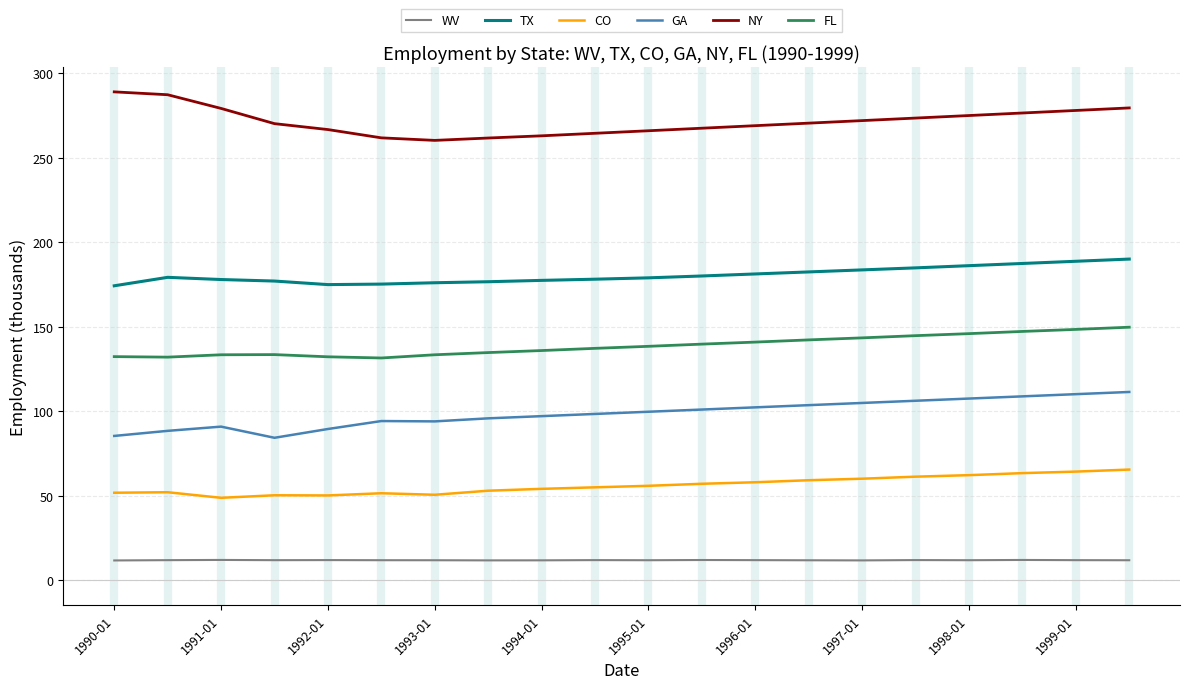

What is the highest value of the TX series?

190.1